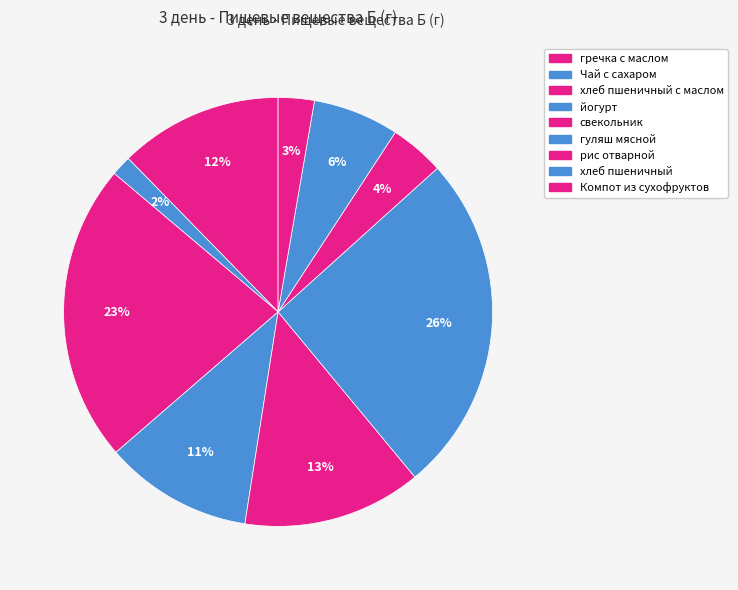

What portion of the pie excludes Компот из сухофруктов?

97.3%